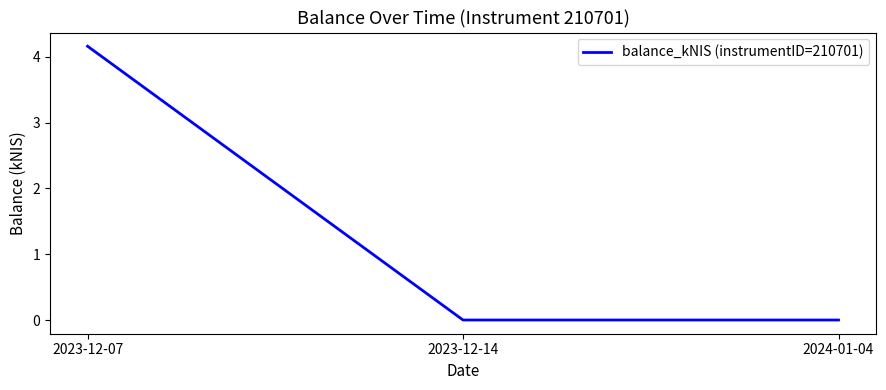

The chart shows a value of 0.0 at 2023-12-14. True or false?

True